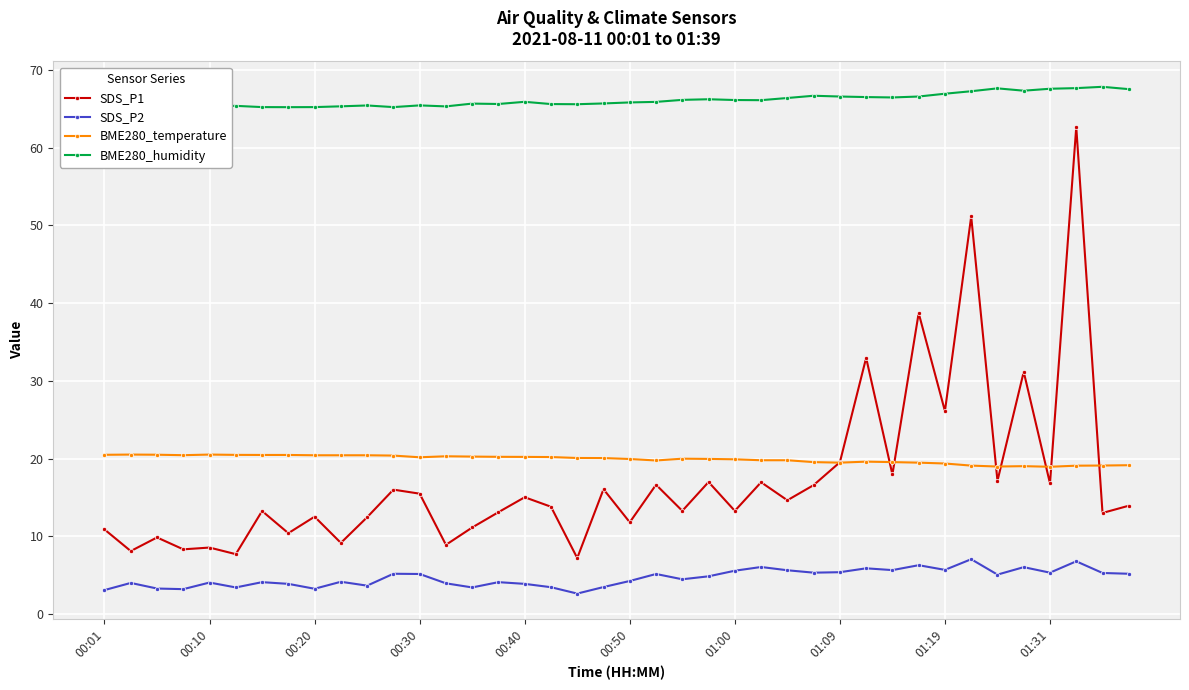

Which series has the largest total across all categories?

BME280_humidity